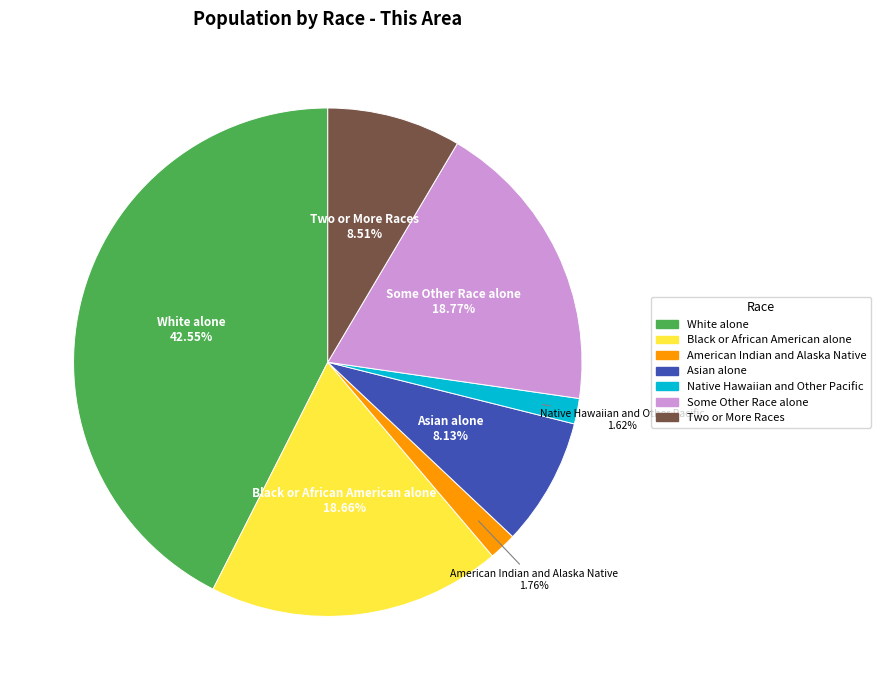

What portion of the pie excludes Some Other Race alone?

81.2%